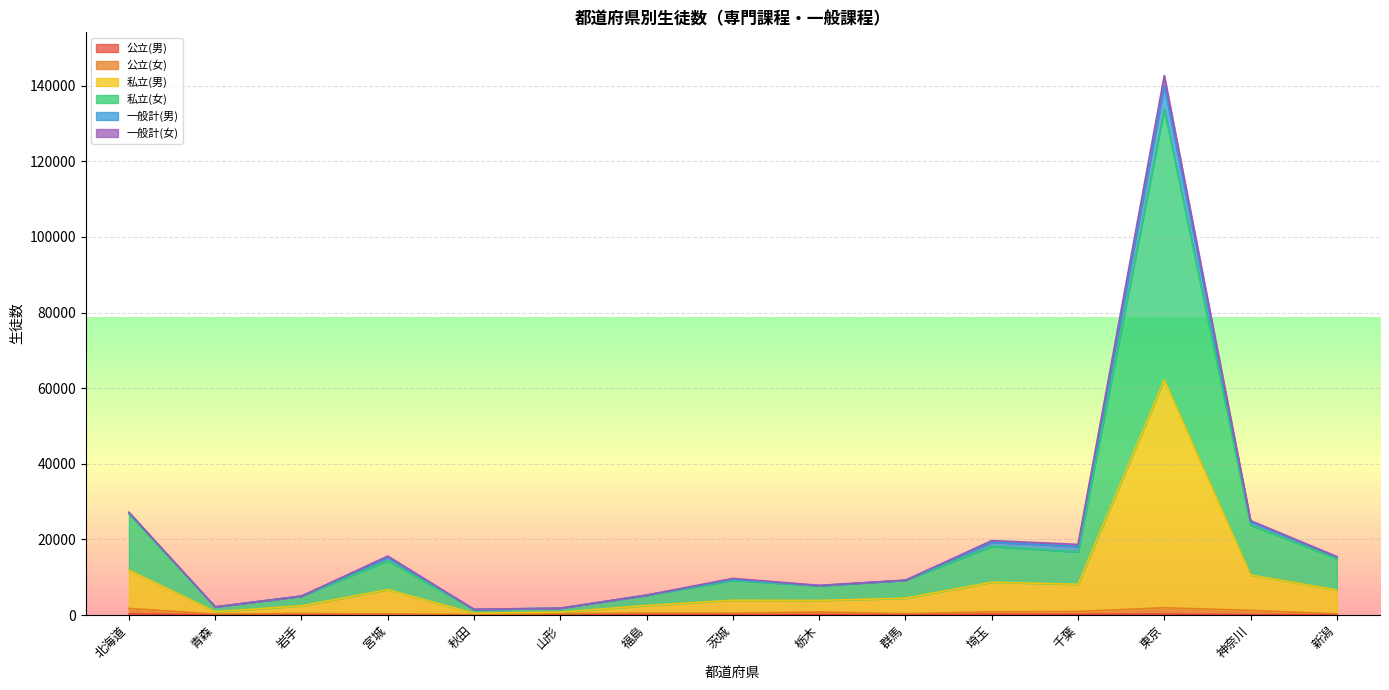

What is the label of the 7th point from the left?

福島